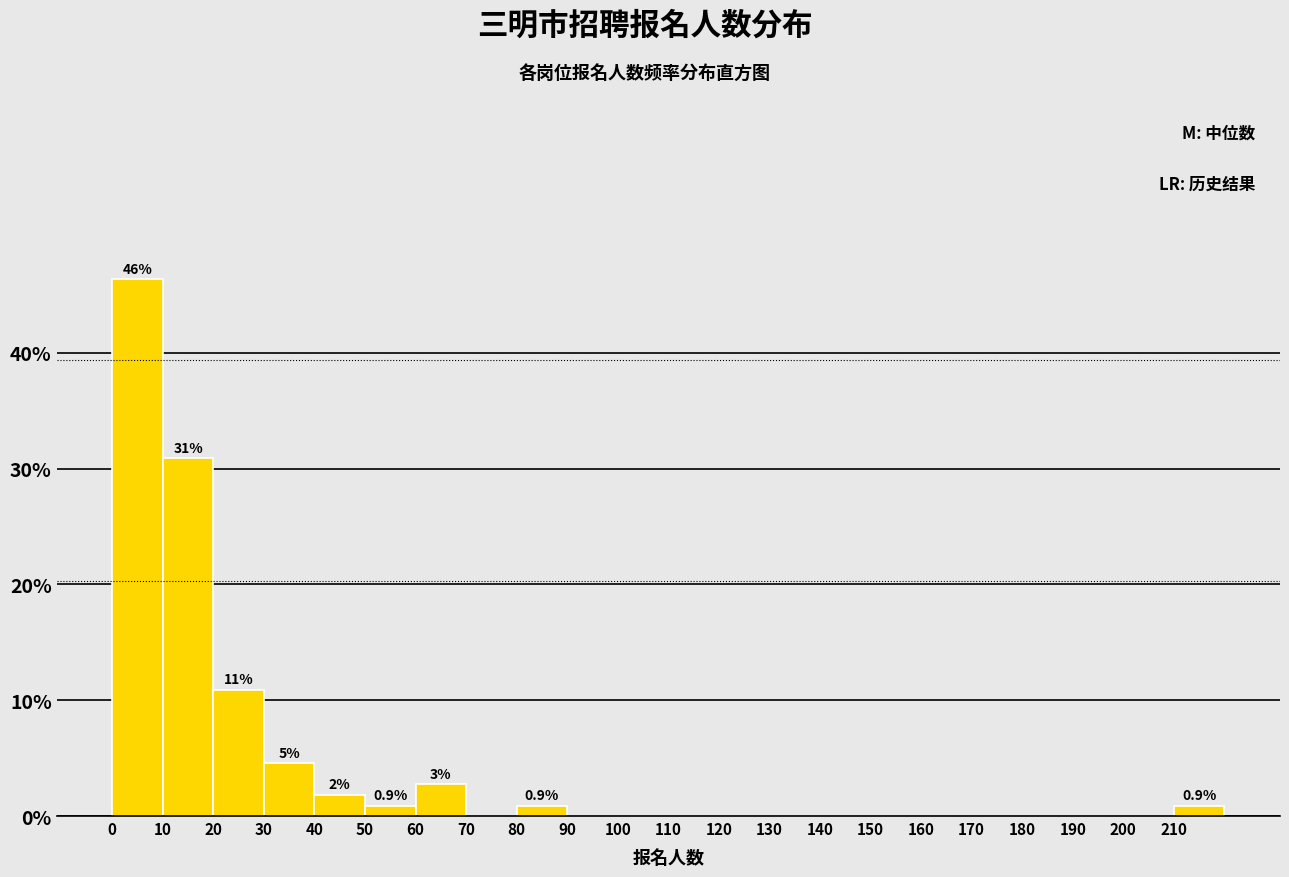

Over which range of the x-axis is the bar tallest?

0 to 10